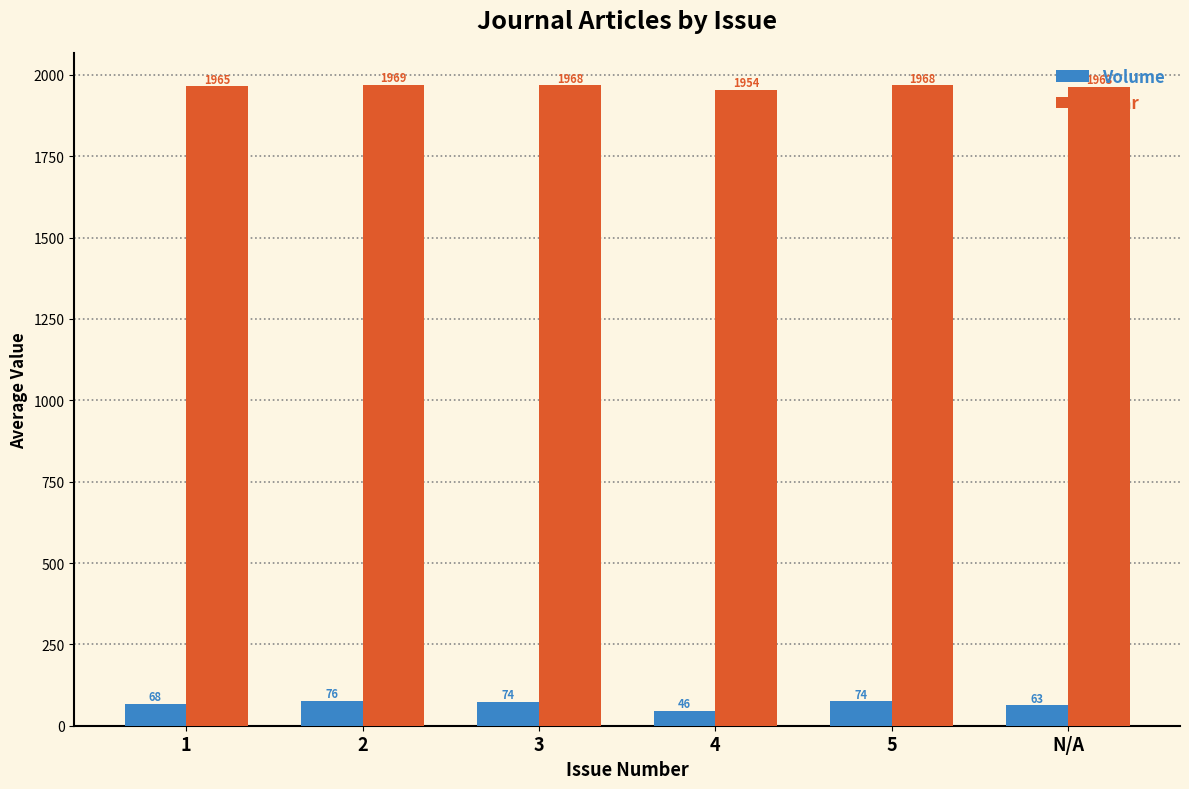

What is the difference between the maximum and second lowest values in the Volume series?

13.3